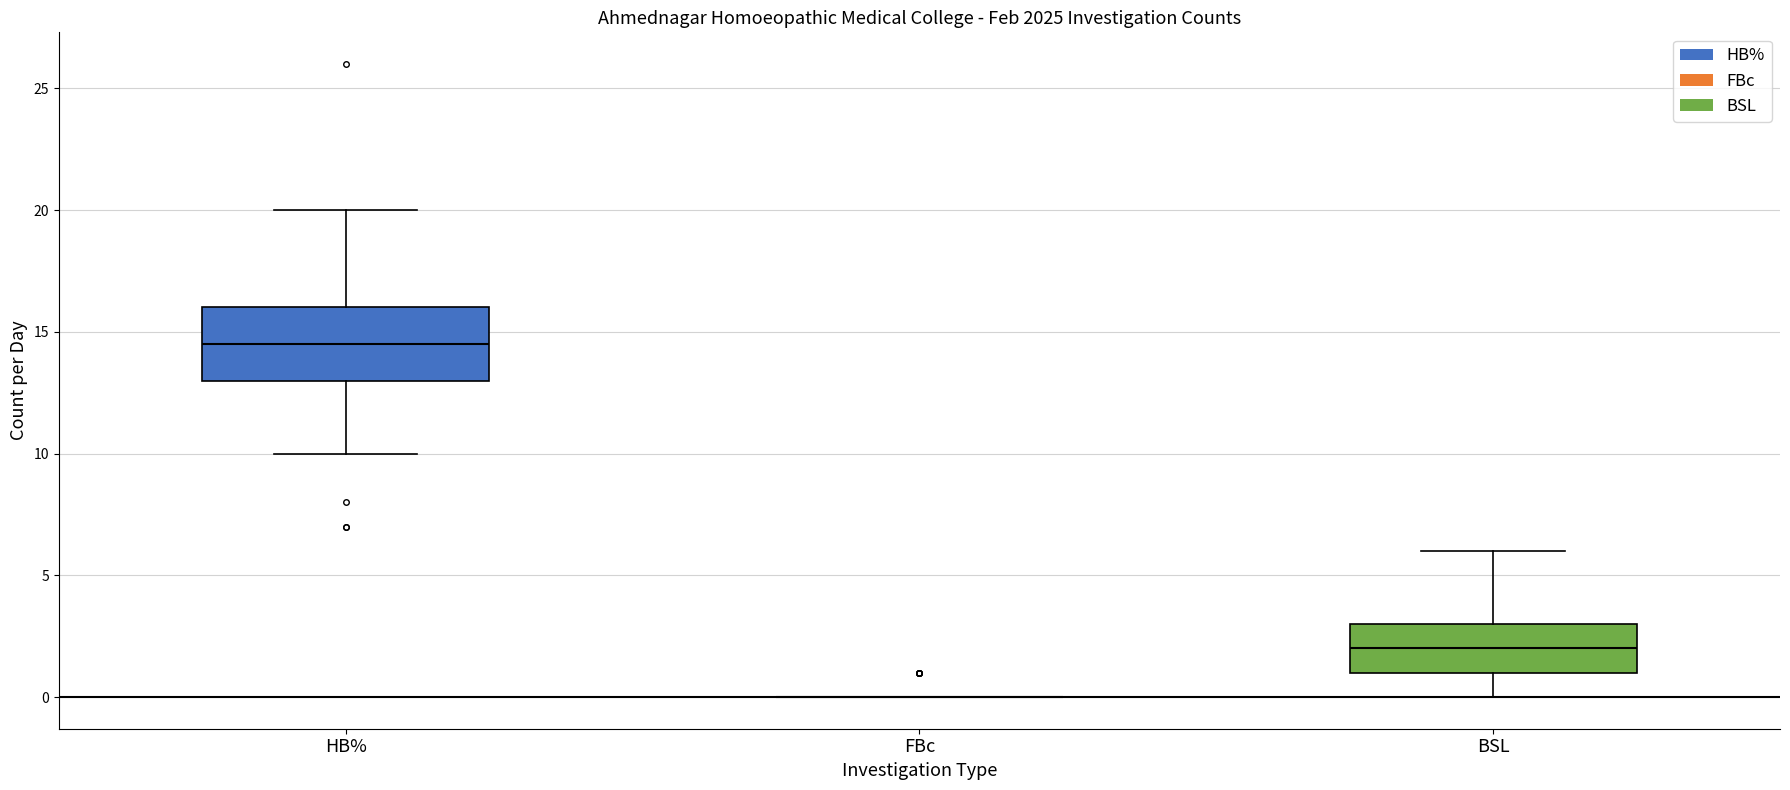

Reading left to right, transcribe this box plot: for each box, give where its median line is, the range the box spans, and where its two whiskers end, as read against the y-axis. The values are not printed on the chart, so give them approximately, as read against the axis.

HB%: median 14.5, box 13.0 to 16.0, whiskers 10.0 to 20.0
FBc: box collapsed to a line at 0.0, whiskers 0.0 to 0.0
BSL: median 2.0, box 1.0 to 3.0, whiskers 0.0 to 6.0